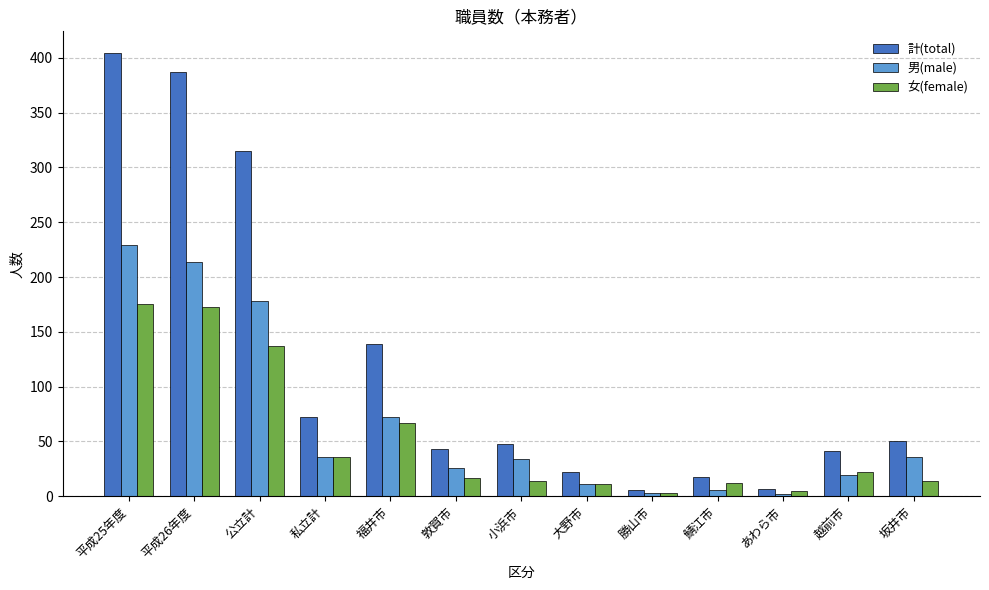

What is the approximate value of 計(total) at 大野市, to the nearest 10?

20